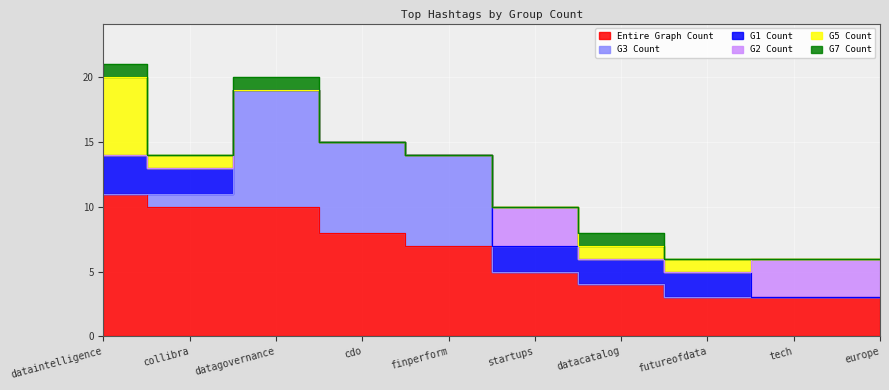

What position from the left is europe?

10